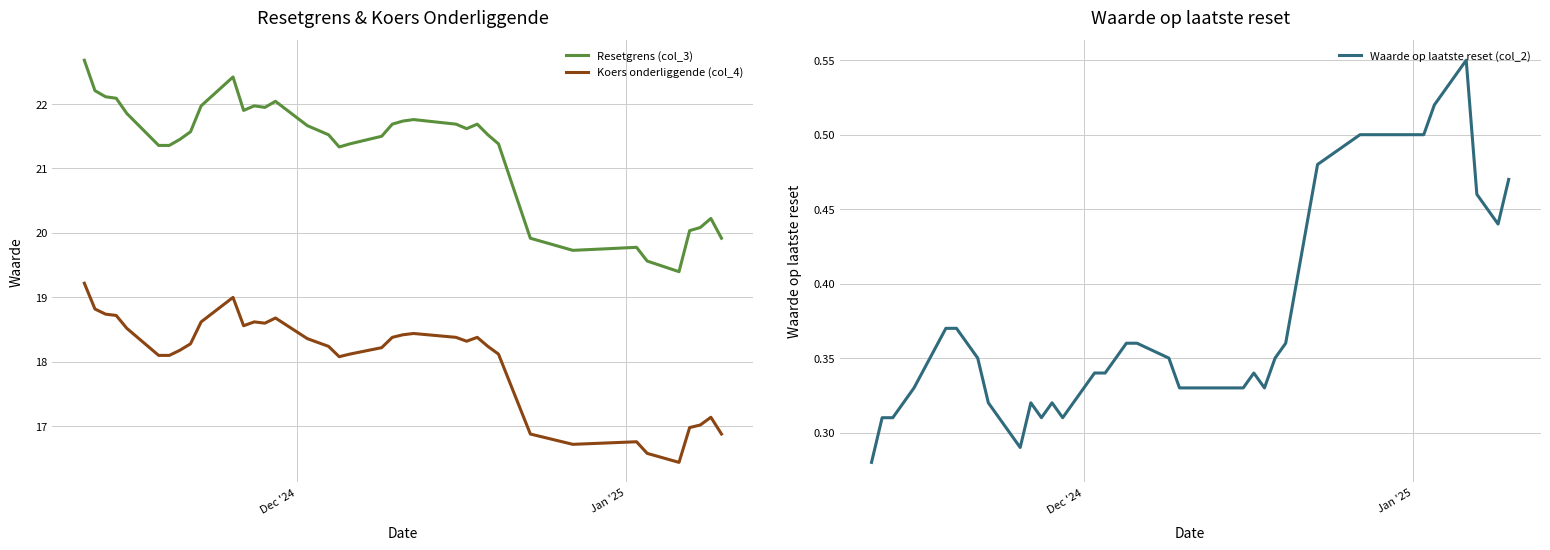

True or false: Resetgrens (col_3) and Koers onderliggende (col_4) intersect in this chart.

False